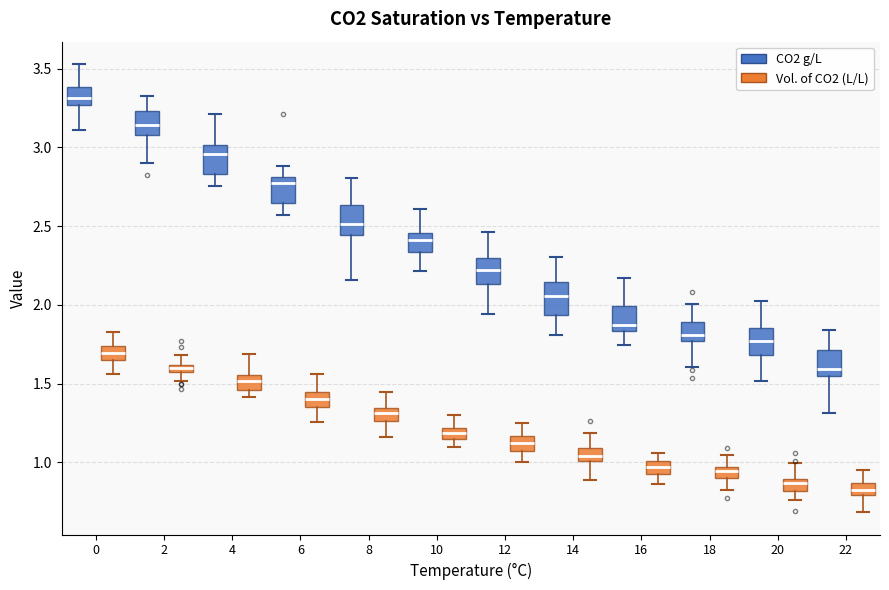

Which box has the highest median line?

0 (CO2 g/L)